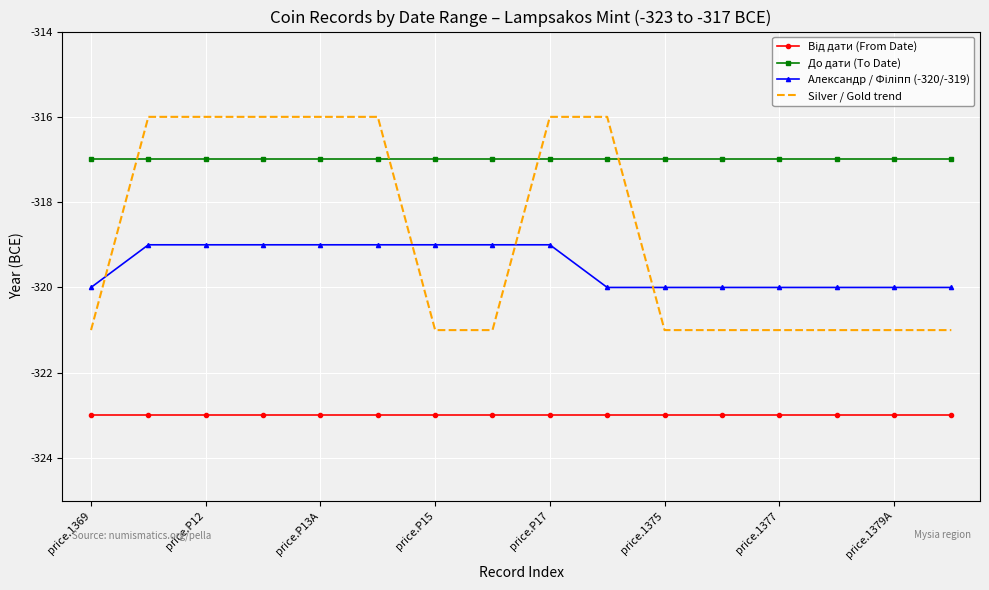

Which series has the largest total across all categories?

До дати (To Date)